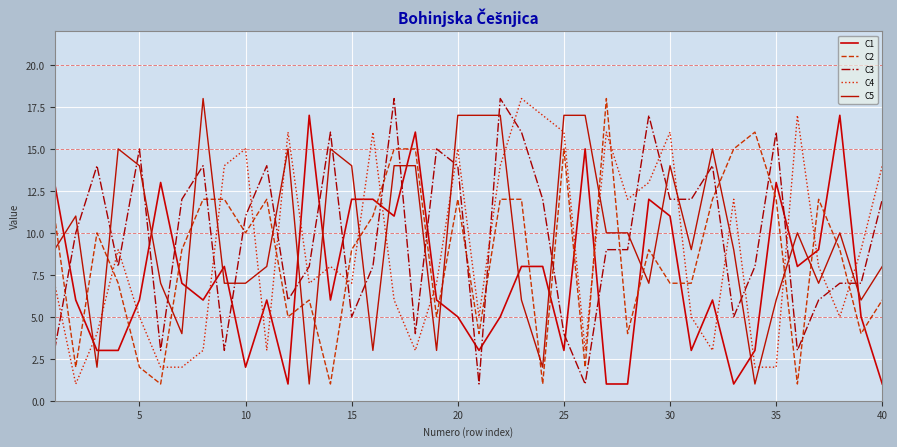

At how many categories does at least one series exceed 11?

38